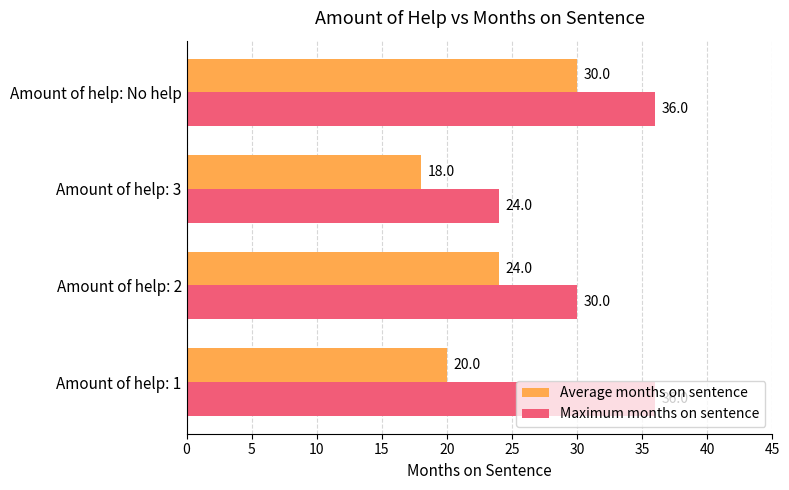

What is the greatest value displayed?

36